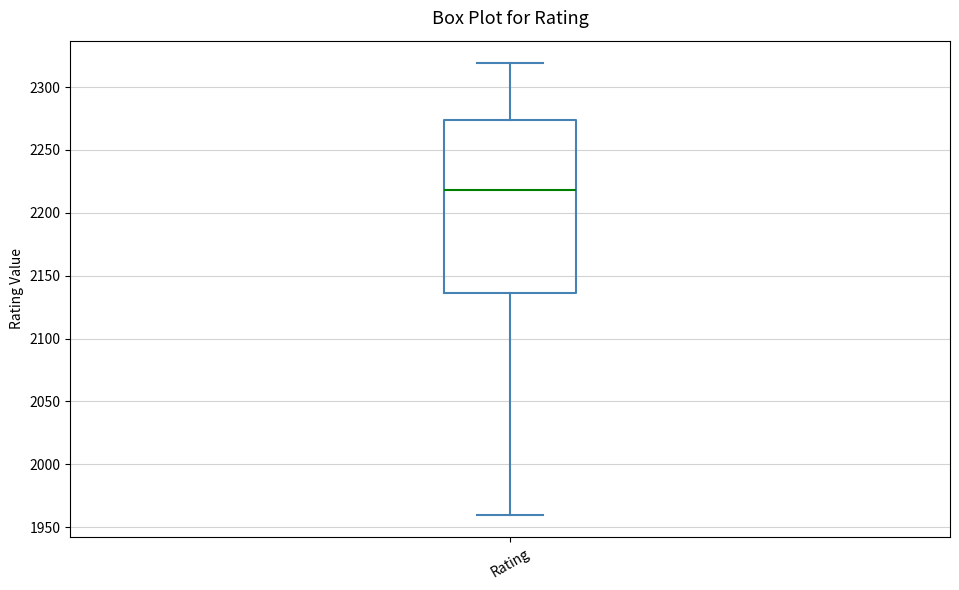

Where is the upper edge of the box for Rating on the y-axis? The values are not printed on the chart, so give them approximately, as read against the axis.

2275